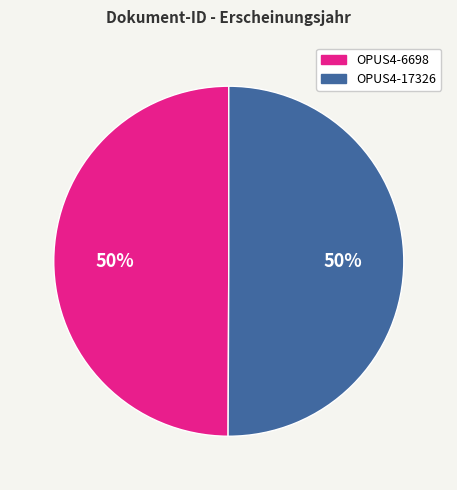

Is it true that OPUS4-17326 is 62% of the pie?

False